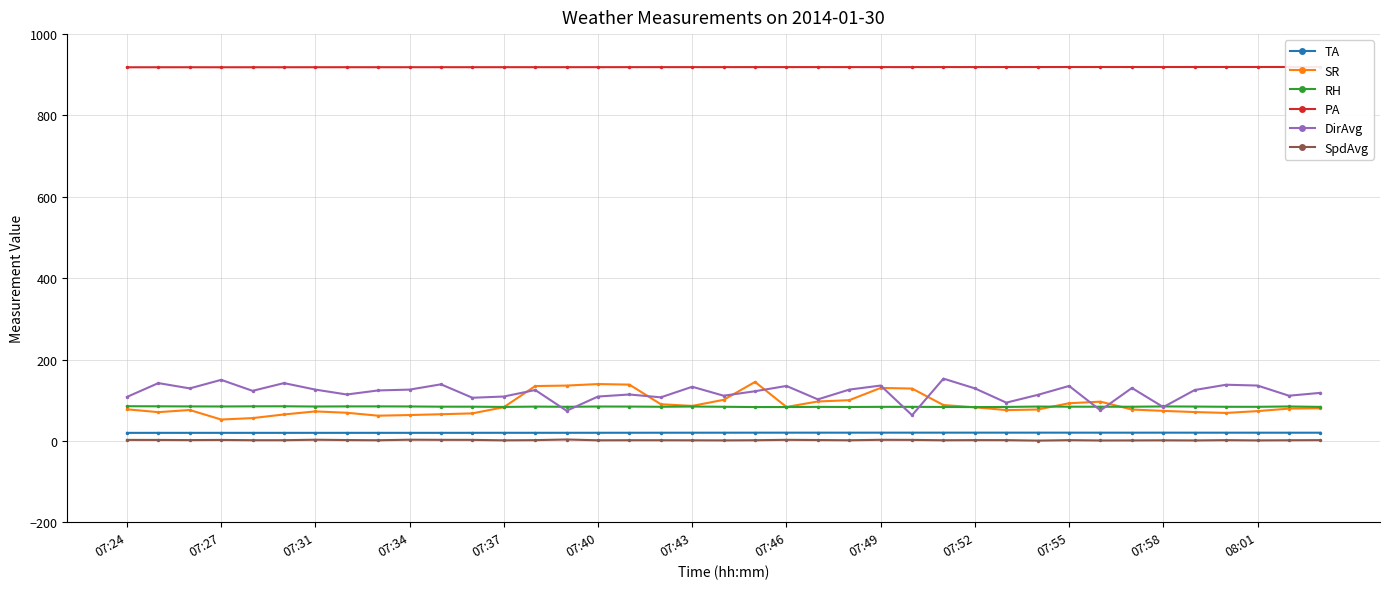

True or false: TA and SpdAvg intersect in this chart.

False